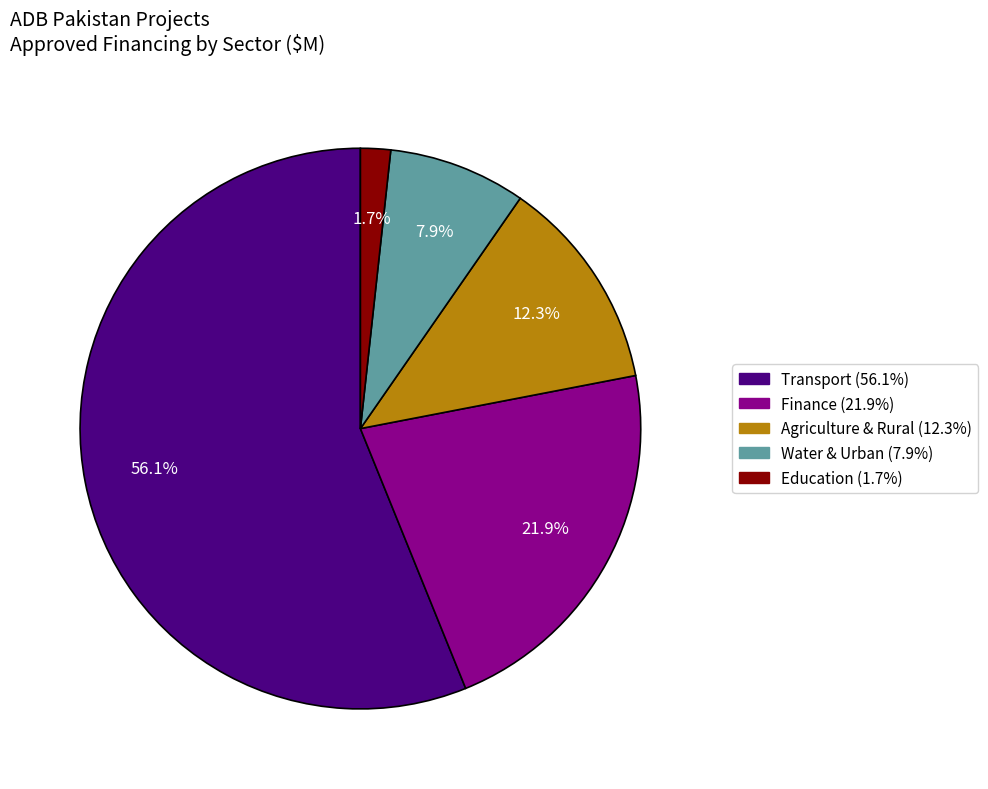

To the nearest percent, what is the difference between the largest and smallest slice percentages?

54%